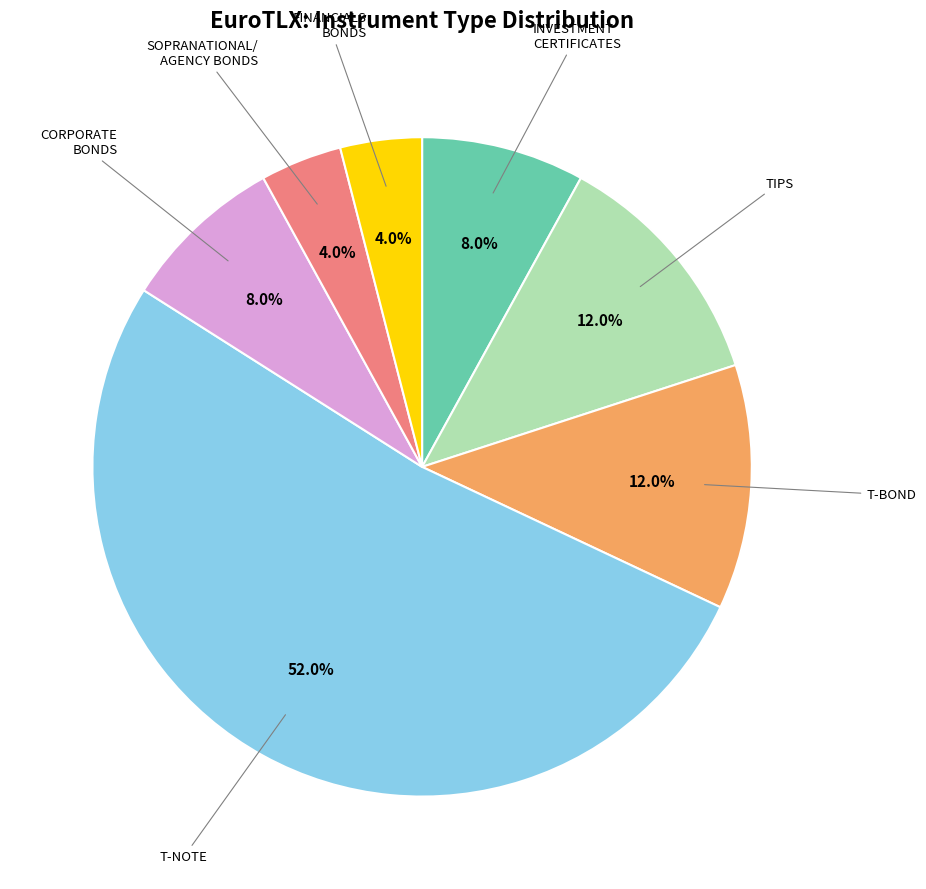

How many segments does this pie chart have?

7